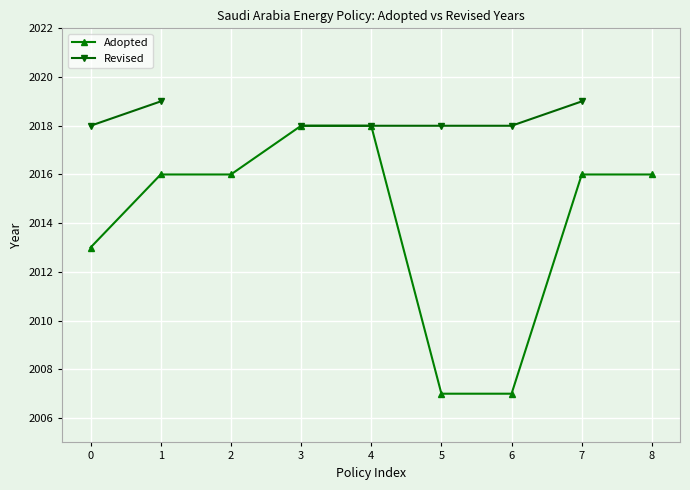

Count the Adopted values in the range 2013 to 2016.

5